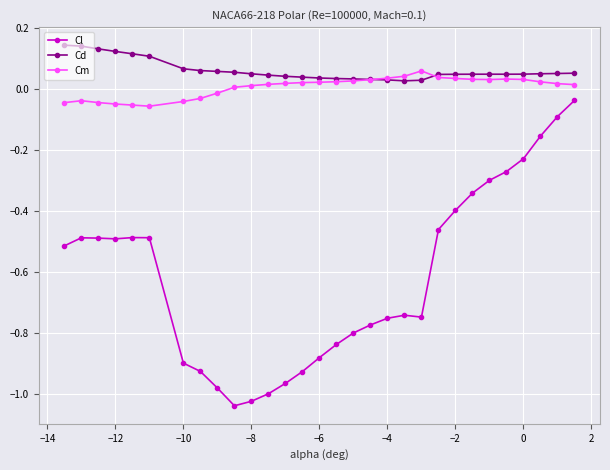

Which series has the largest total across all categories?

Cd